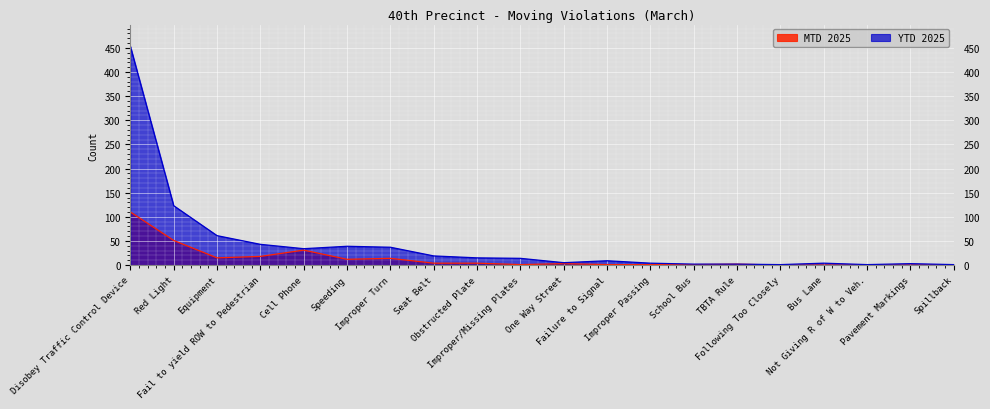

Between Red Light and Not Giving R of W to Veh., which series saw the biggest shift?

YTD 2025